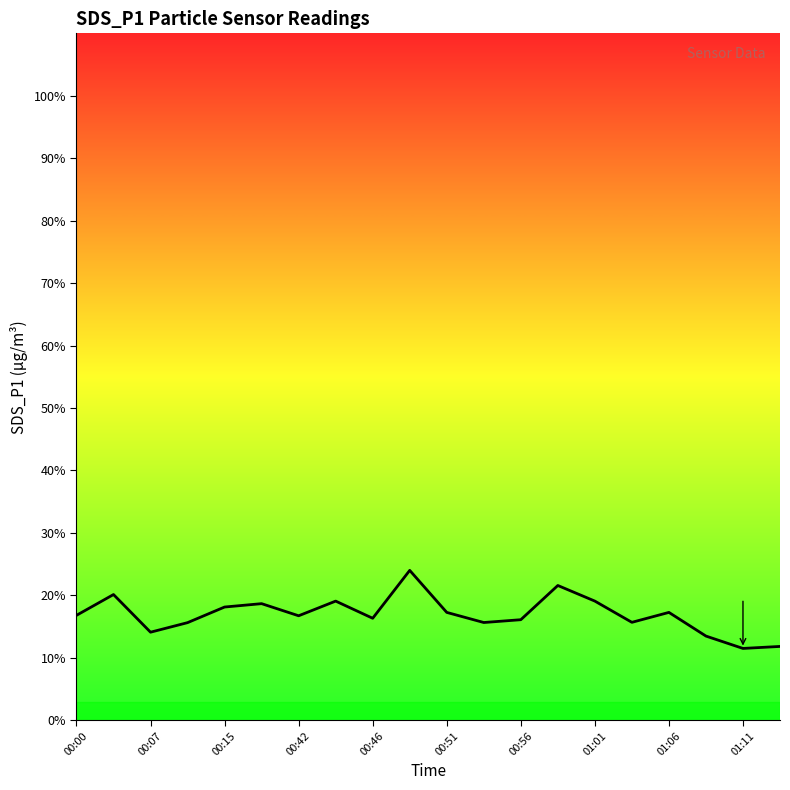

What is the minimum value shown in the chart?

11.5